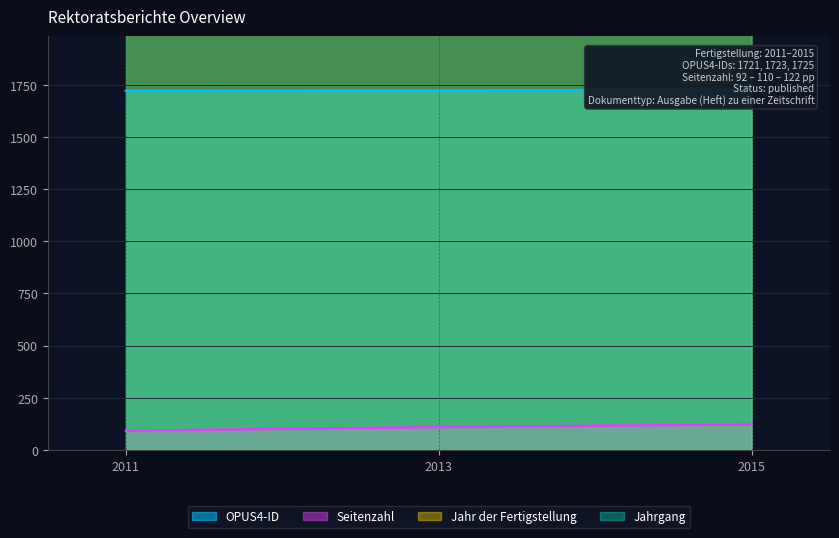

The value of Seitenzahl at 2013 is 110. True or false?

True